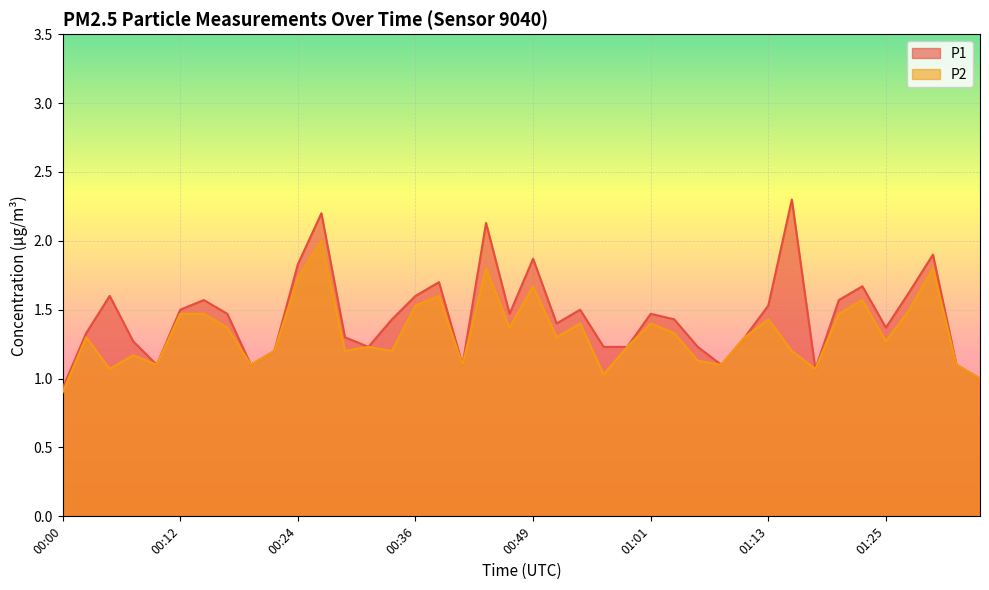

The value of P2 at 00:32 is 1.2. True or false?

True